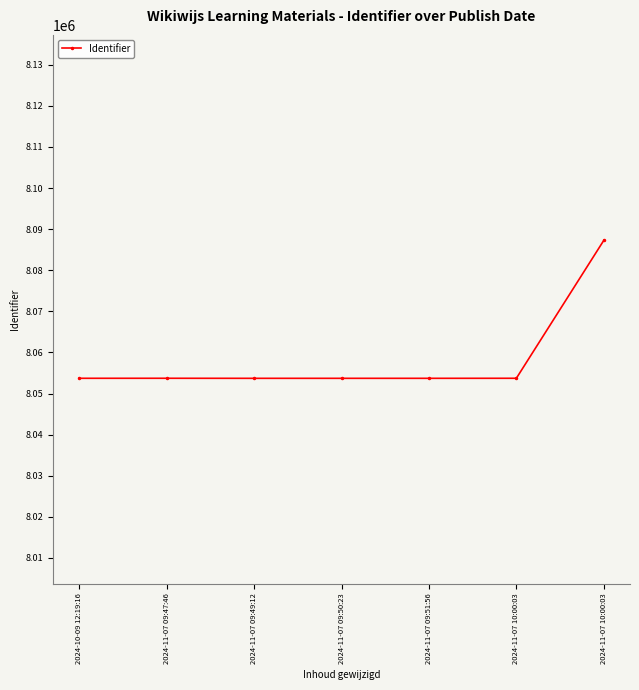

What is the maximum value shown in the chart?

8087256